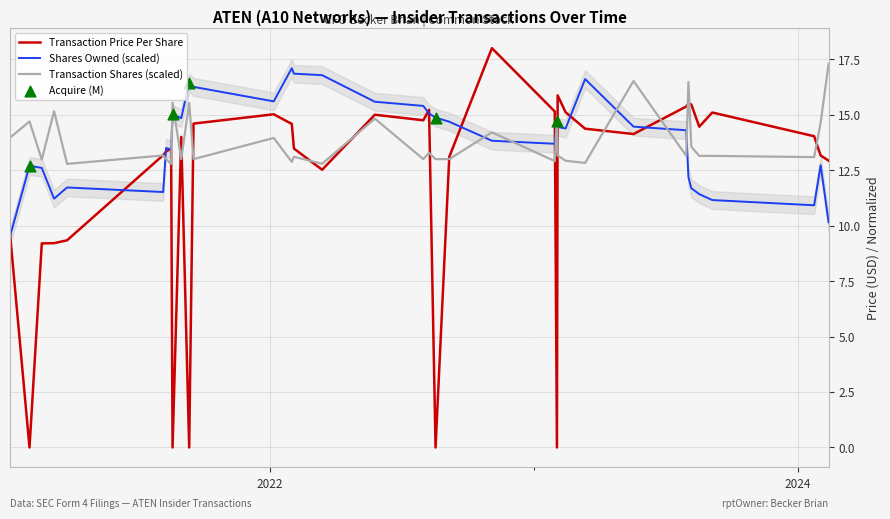

What is the total value across all series at 2023-08-07?

40.7